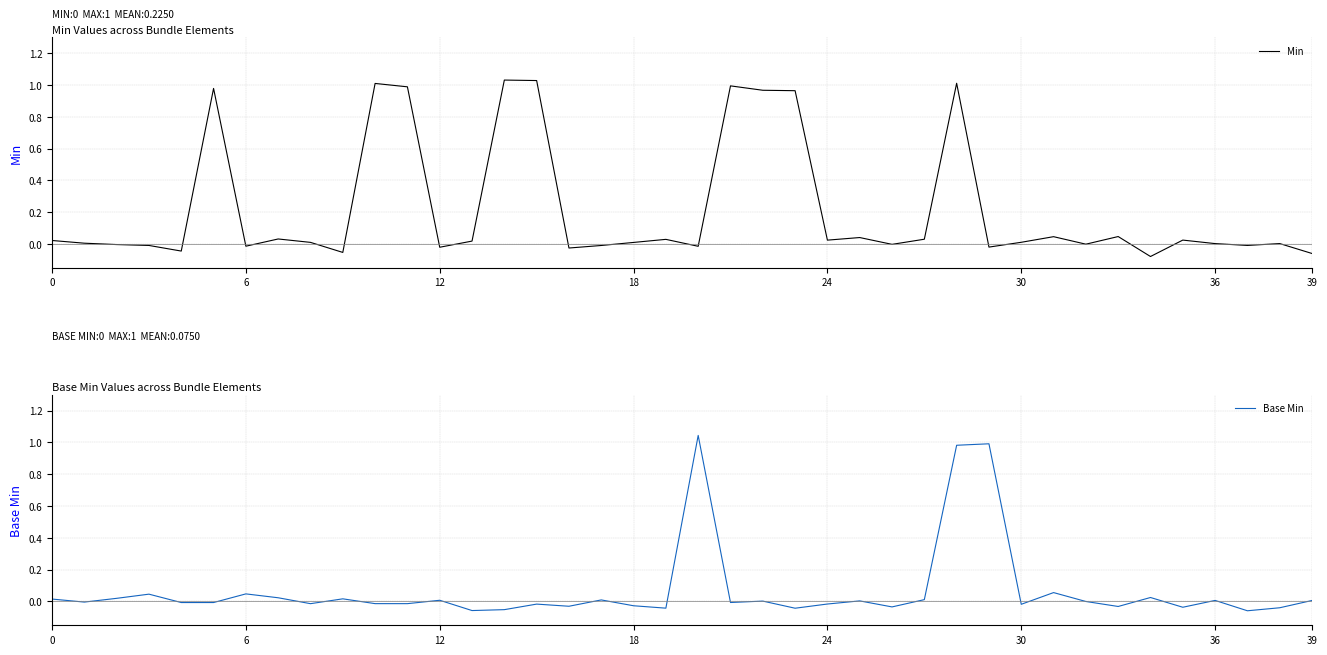

The value of Base Min at 24 is -0.0. True or false?

True